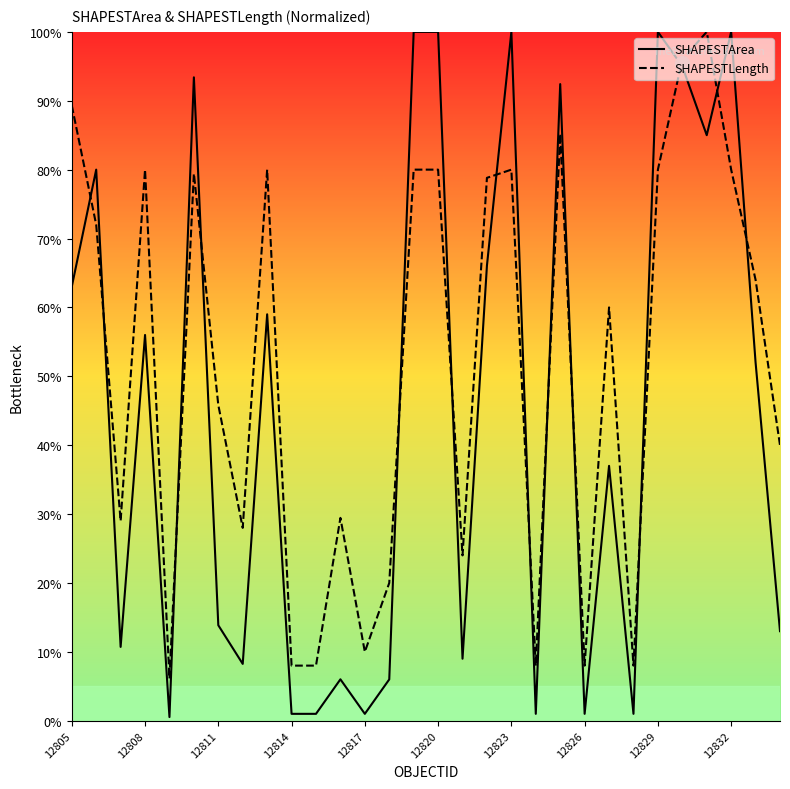

List the series in order of their peak value, lowest first.

SHAPESTArea, SHAPESTLength